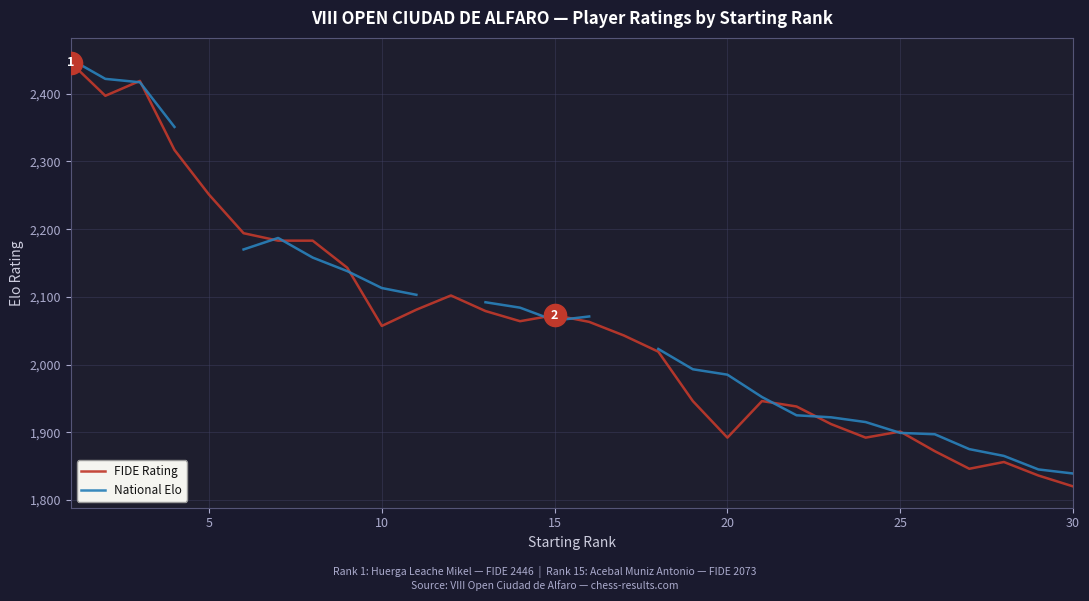

What is the highest value of the FIDE Rating series?

2446